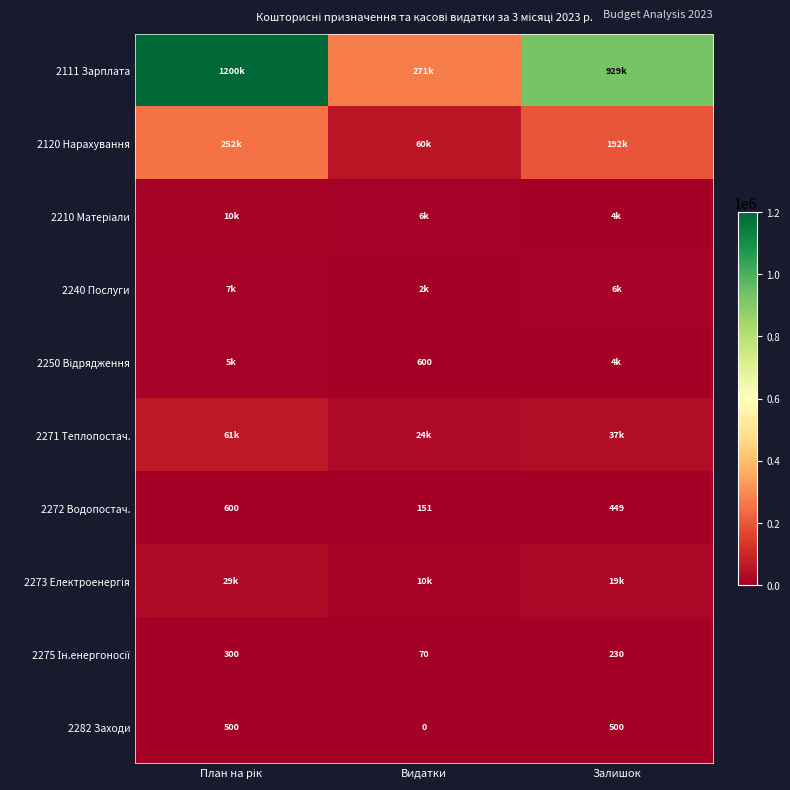

What is the difference between the second highest and minimum values in the 2271 Теплопостач. series?

13478.8